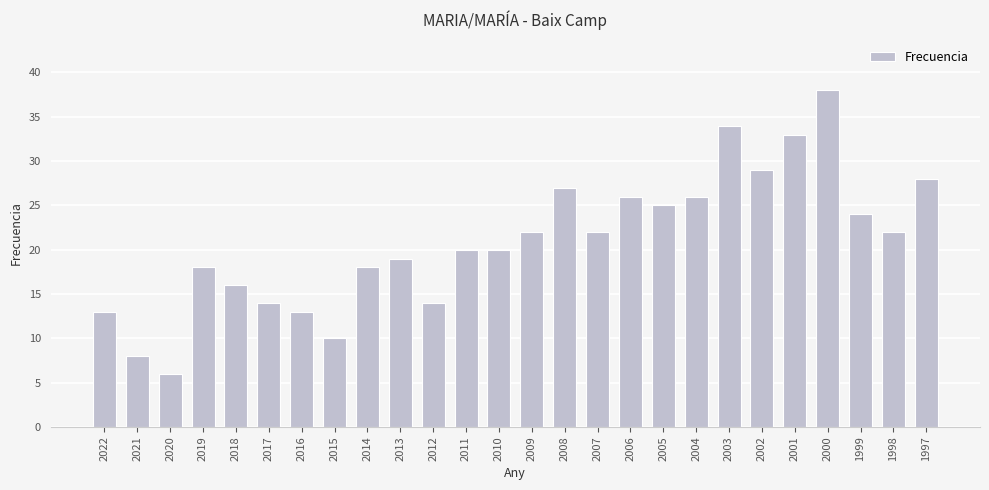

What is the value of the 12th bar from the left?

20